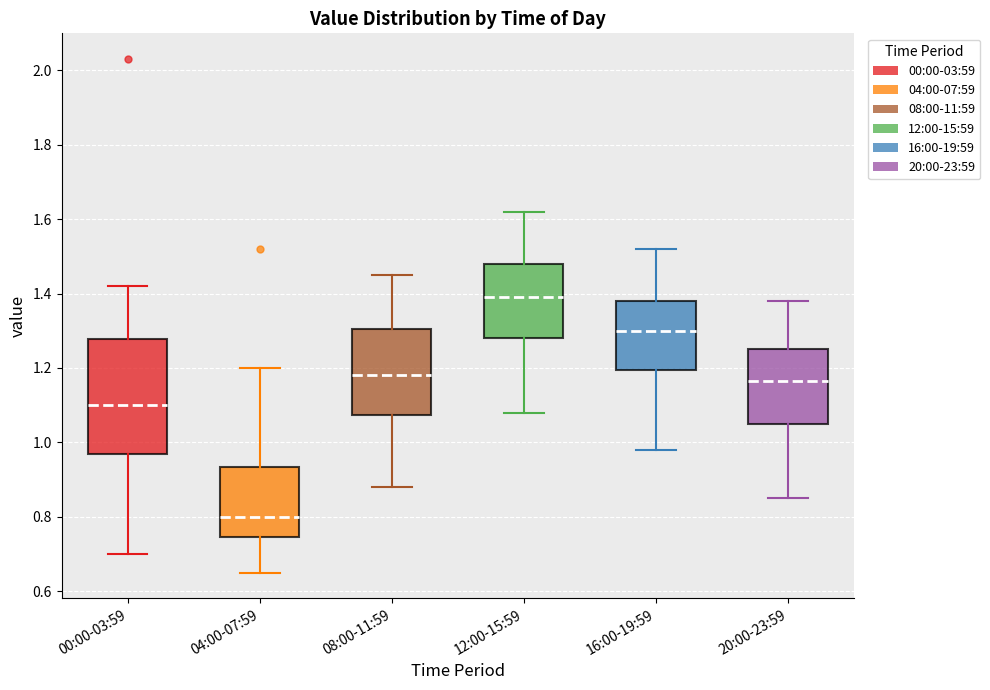

Which box has the highest median line?

12:00-15:59